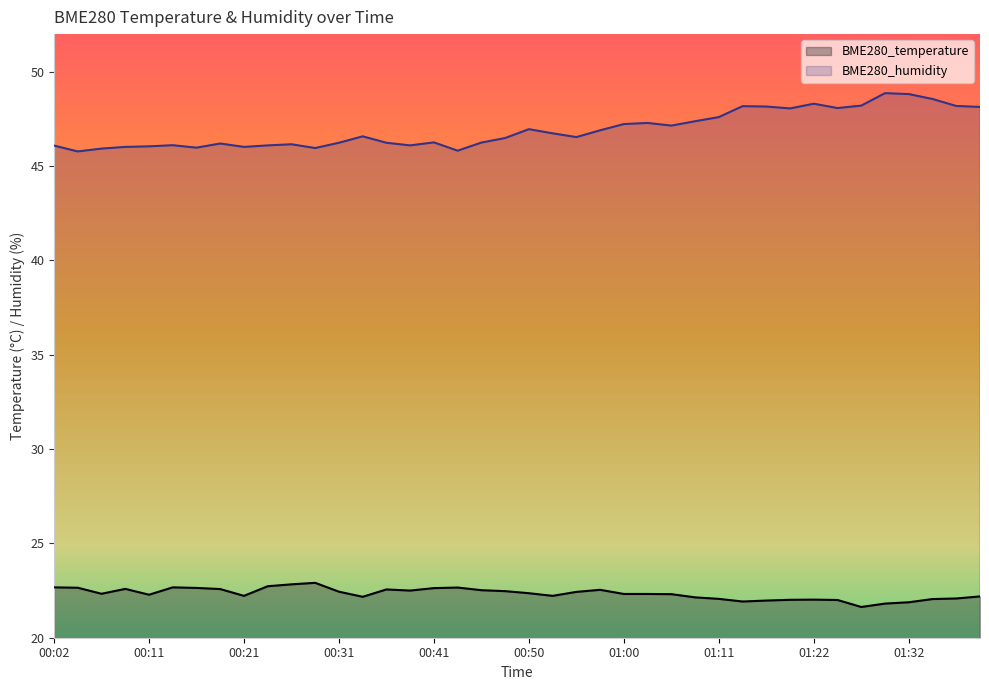

True or false: BME280_temperature and BME280_humidity intersect in this chart.

False